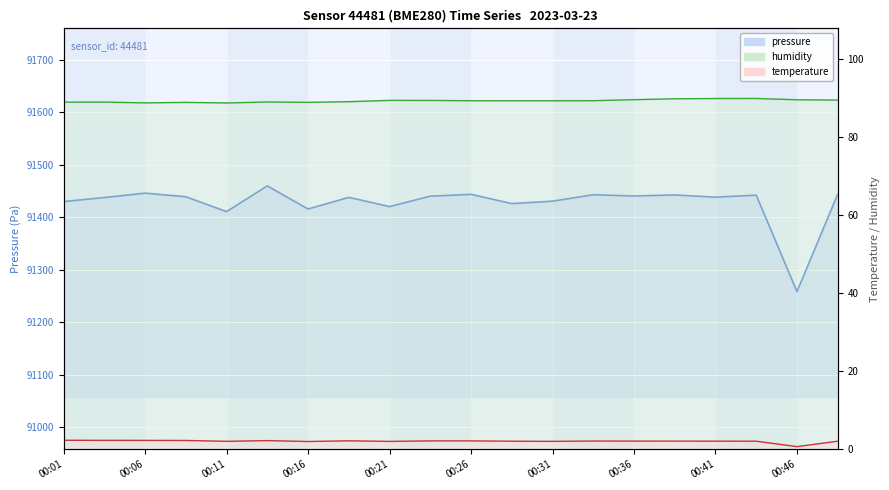

Reading left to right, list all the values displayed in this chart.

pressure: 00:01=91429.7	00:03=91437.3	00:06=91445.7	00:08=91438.8	00:11=91410.5	00:13=91459.5	00:16=91415.4	00:18=91437.7	00:21=91420.1	00:24=91439.9	00:26=91443.4	00:29=91425.8	00:31=91430.4	00:34=91442.6	00:36=91440.3	00:39=91442.2	00:41=91438.0	00:44=91441.8	00:46=91258.1	00:49=91443.8
humidity: 00:01=89.0	00:03=89.0	00:06=88.8	00:08=88.9	00:11=88.7	00:13=89.0	00:16=88.9	00:18=89.1	00:21=89.4	00:24=89.4	00:26=89.3	00:29=89.3	00:31=89.3	00:34=89.3	00:36=89.6	00:39=89.8	00:41=89.9	00:44=89.9	00:46=89.6	00:49=89.5
temperature: 00:01=2.3	00:03=2.3	00:06=2.3	00:08=2.2	00:11=2.0	00:13=2.2	00:16=2.0	00:18=2.2	00:21=2.0	00:24=2.1	00:26=2.1	00:29=2.1	00:31=2.0	00:34=2.1	00:36=2.1	00:39=2.1	00:41=2.1	00:44=2.1	00:46=0.7	00:49=2.1